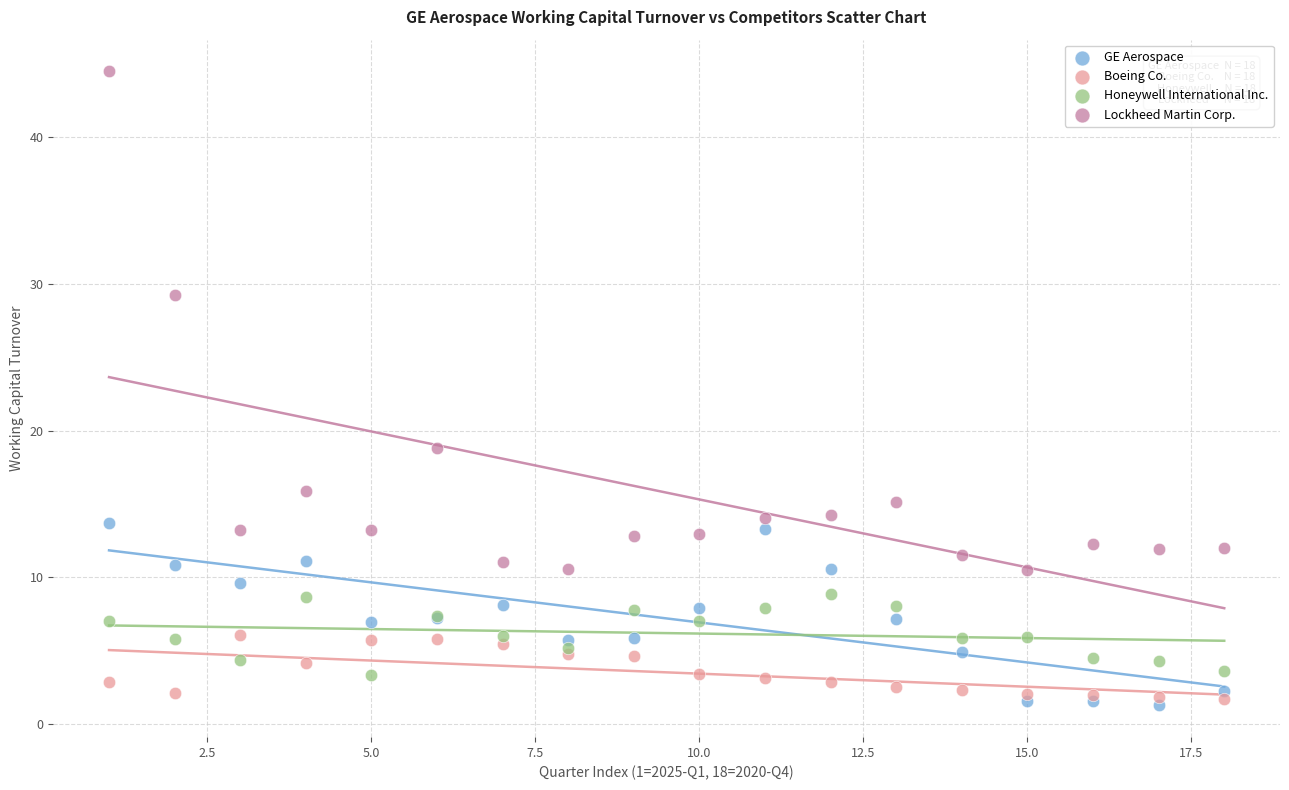

Across all series, what Y value is closest to 22?

18.9